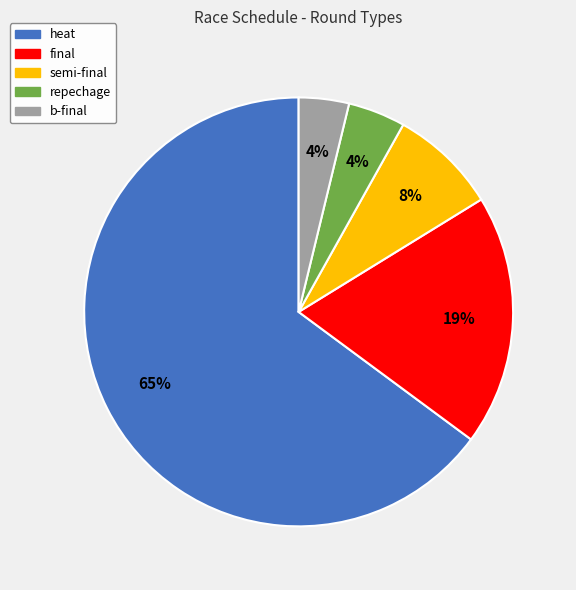

Does any single category account for the majority?

Yes